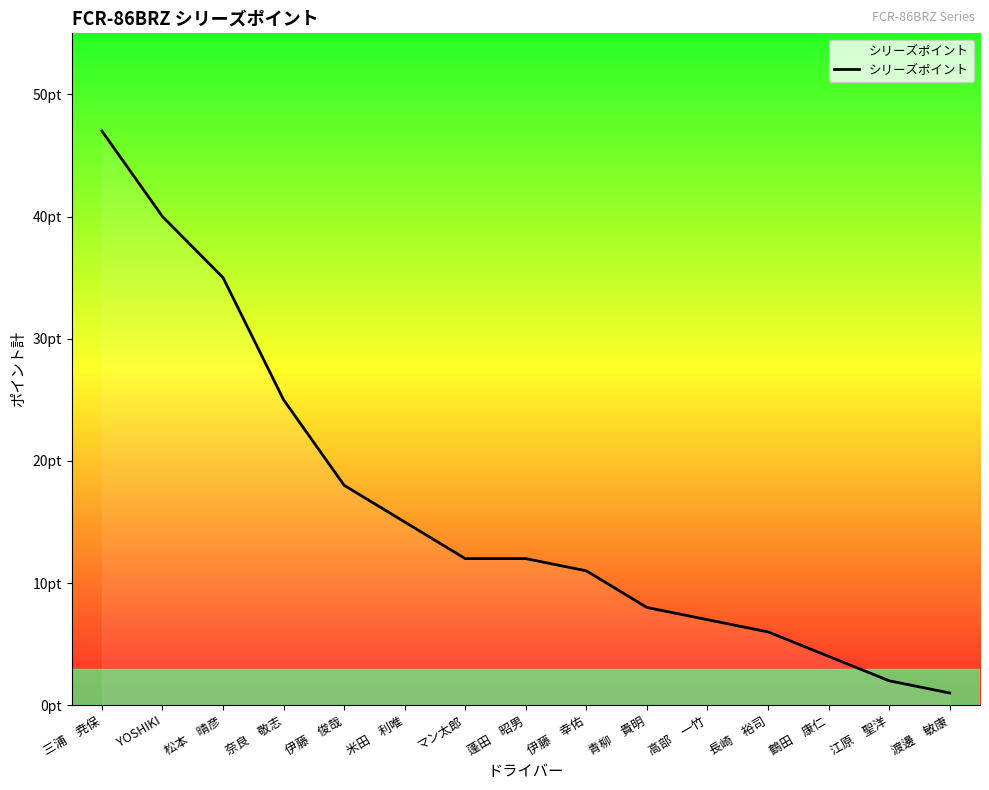

At which label is the value closest to 24?

奈良　敬志